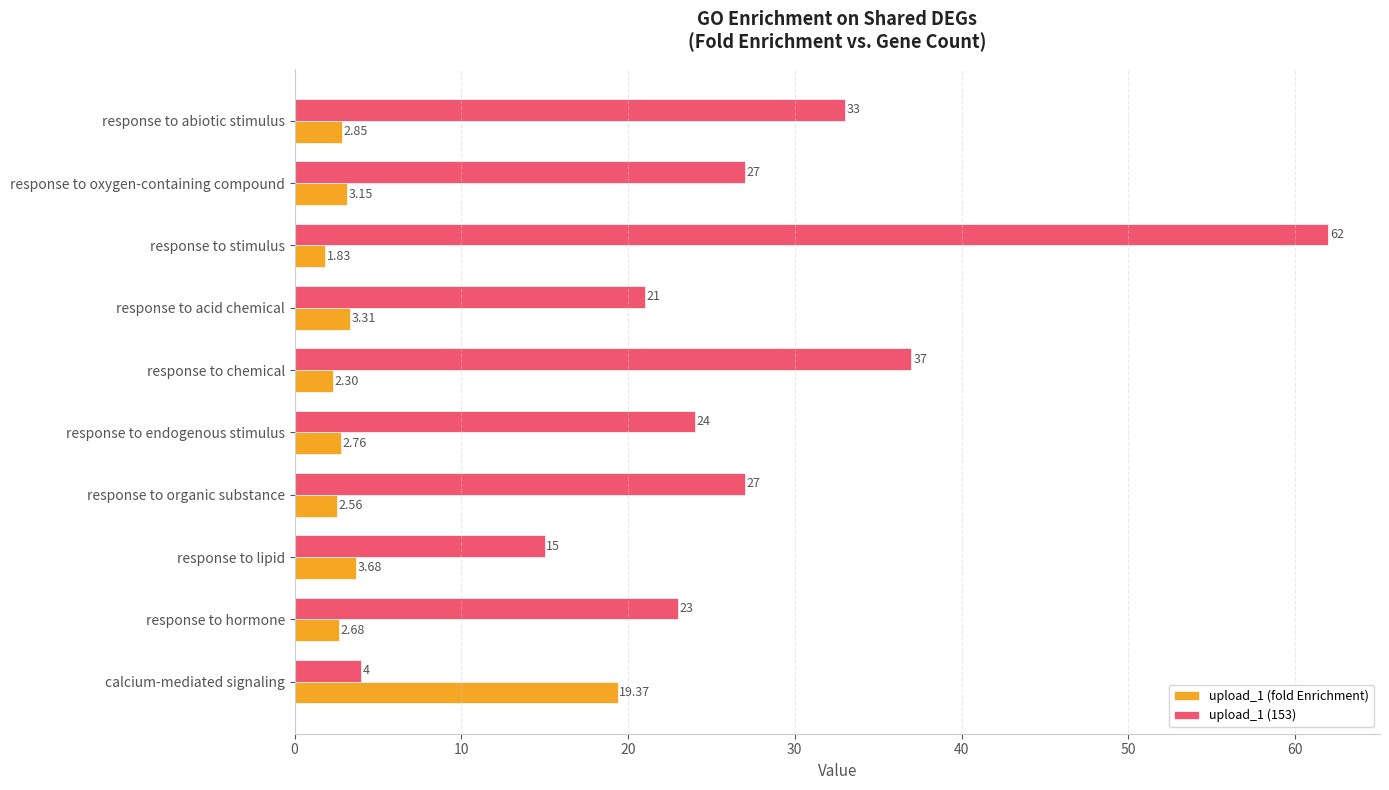

Which series changed the most between response to acid chemical and response to chemical?

upload_1 (153)